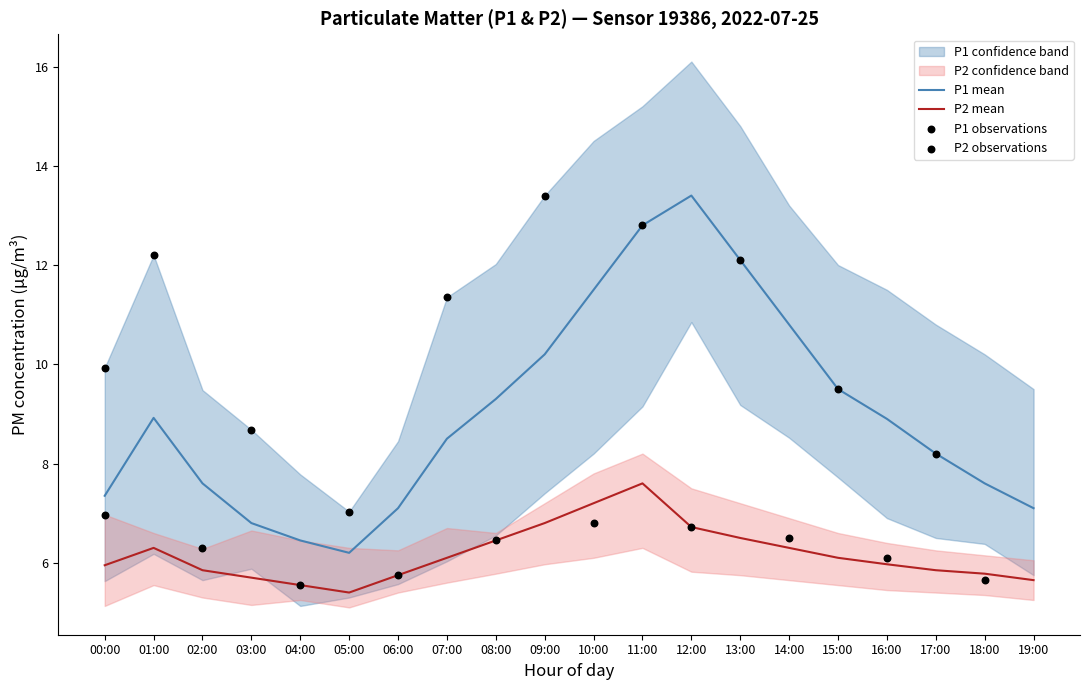

At which category is the sum across all series the highest?

11:00